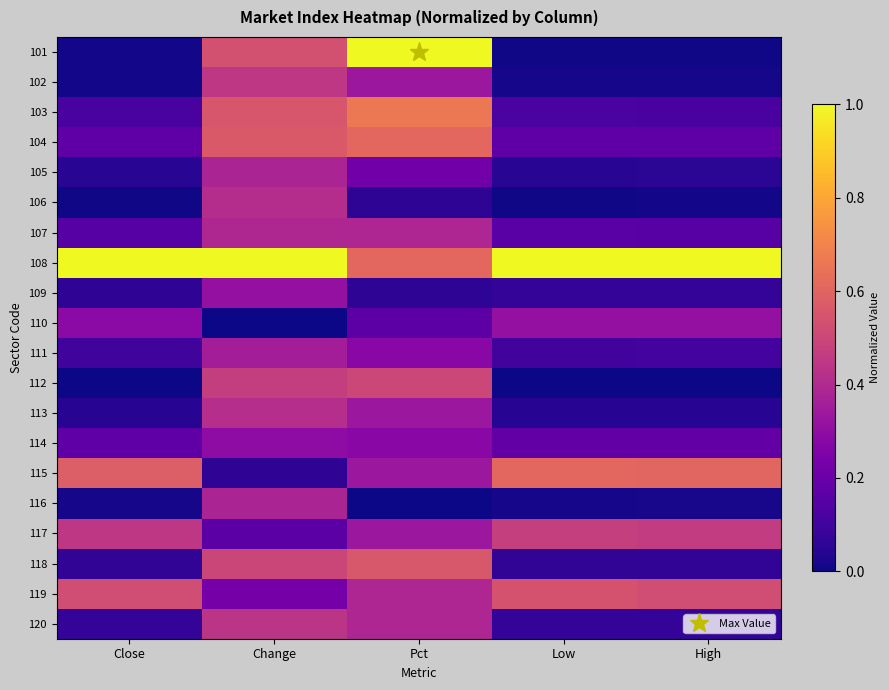

List the series in order of their peak value, lowest first.

114, 109, 110, 111, 105, 116, 107, 106, 113, 120, 102, 117, 112, 119, 118, 115, 104, 103, 101, 108